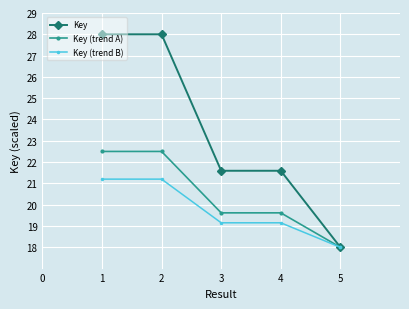

List the series in order of their overall mean, highest first.

Key, Key (trend A), Key (trend B)